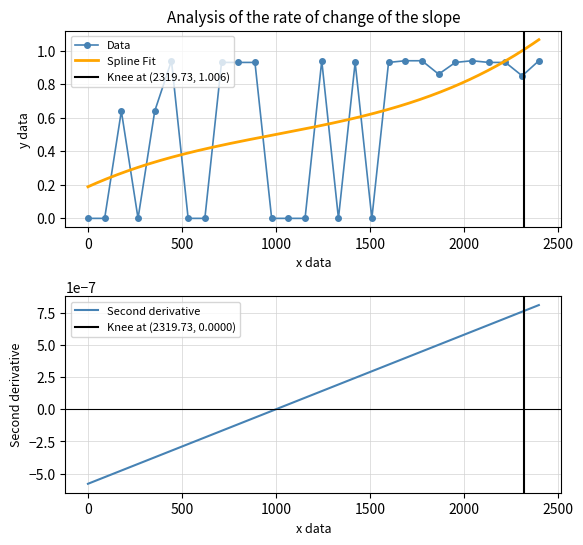

How many data points does each series have?

28